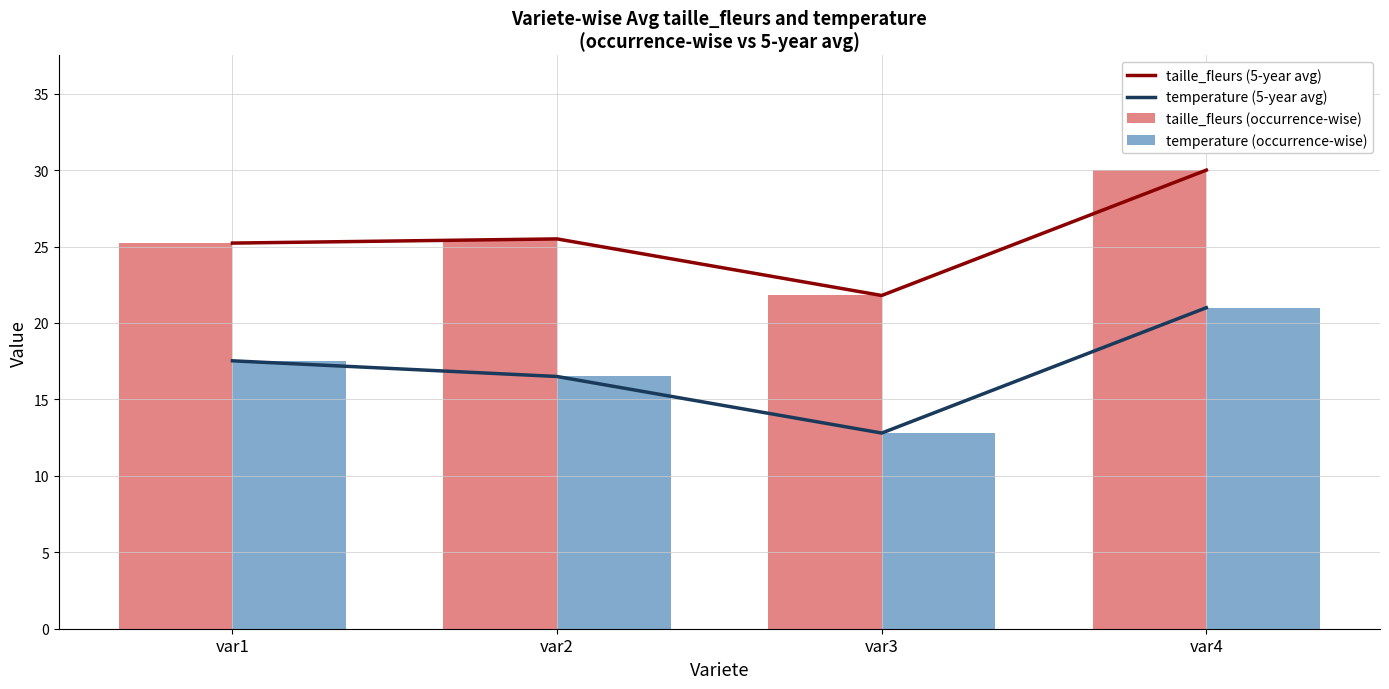

Is it true that taille_fleurs (5-year avg) equals 25.2 at var1?

True